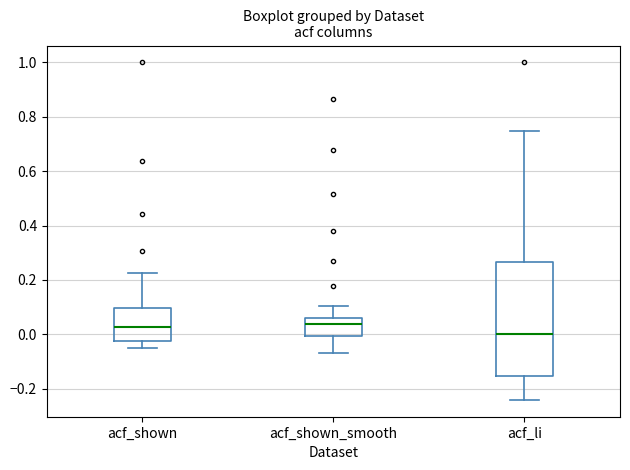

Reading left to right, transcribe this box plot: for each box, give where its median line is, the range the box spans, and where its two whiskers end, as read against the y-axis. The values are not printed on the chart, so give them approximately, as read against the axis.

acf_shown: median 0.02, box -0.02 to 0.10, whiskers -0.06 to 0.22
acf_shown_smooth: median 0.04, box 0.00 to 0.06, whiskers -0.06 to 0.10
acf_li: median 0.00, box -0.16 to 0.26, whiskers -0.24 to 0.74